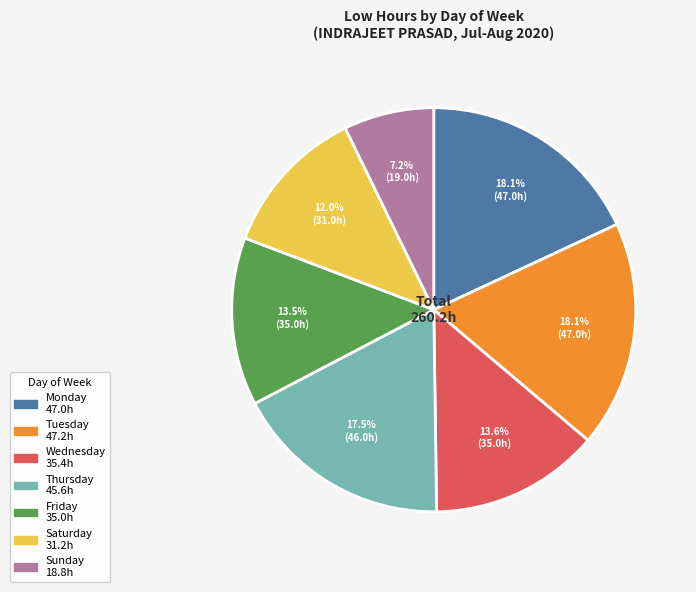

Does any single category account for the majority?

No